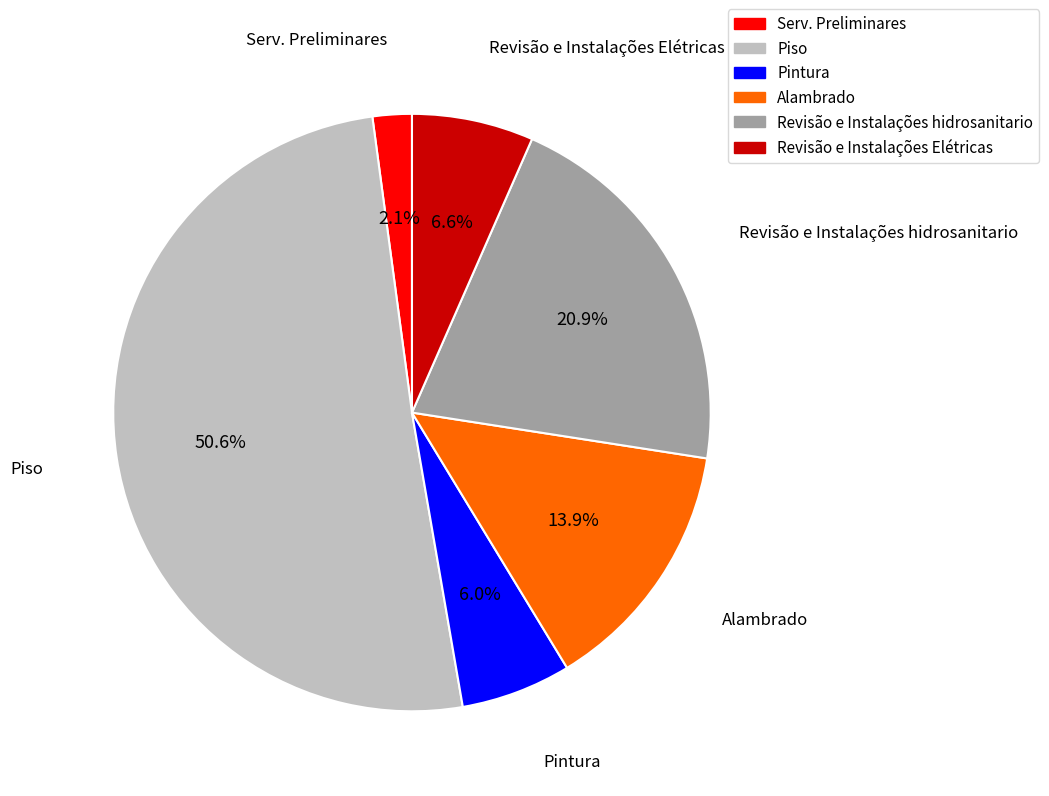

Is the sum of Revisão e Instalações Elétricas and Piso greater than half?

Yes